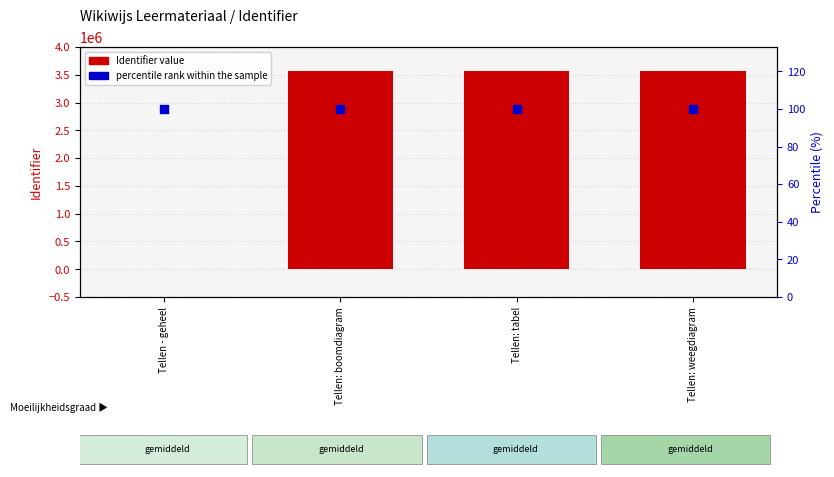

At how many categories does at least one series exceed 2896576?

3